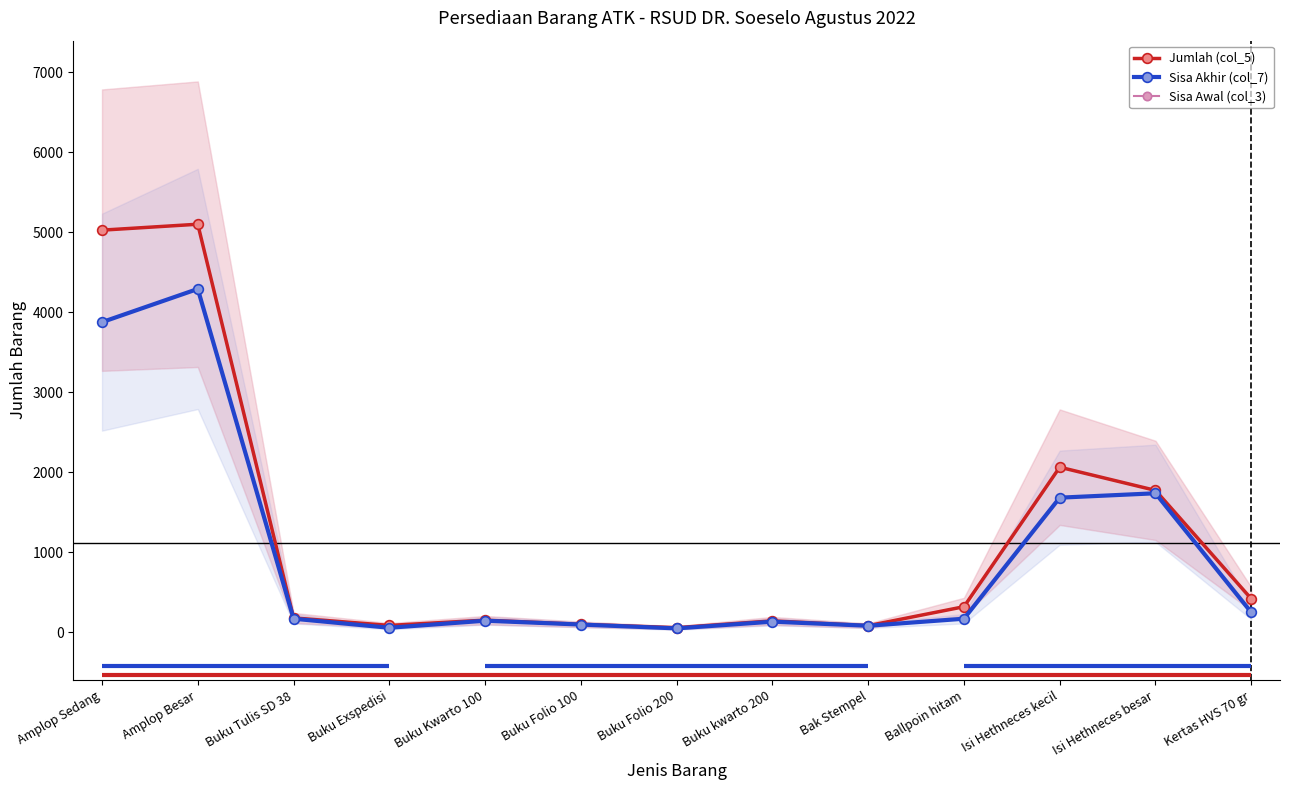

In Jumlah (col_5), how many points are lower than both neighbors (excluding endpoints)?

3